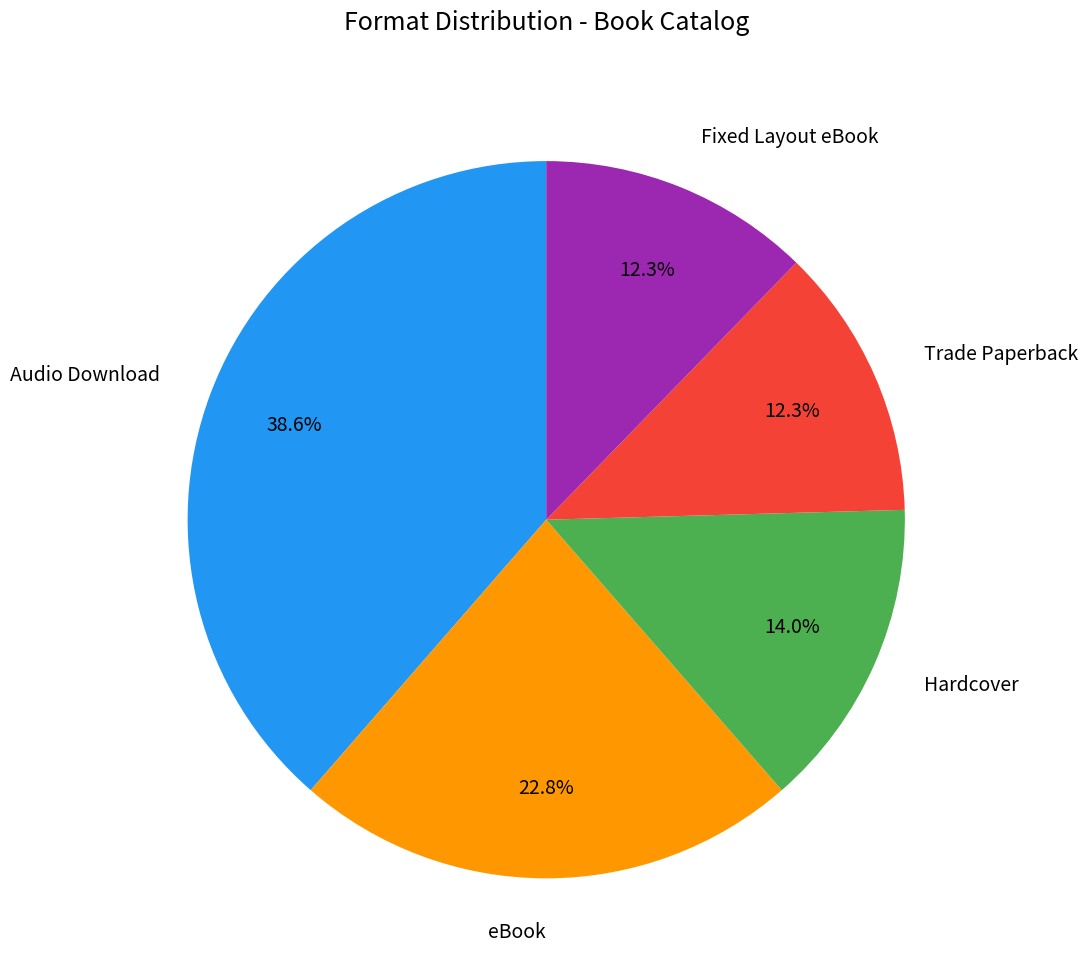

What is the total percentage of Trade Paperback and Hardcover?

26.3%